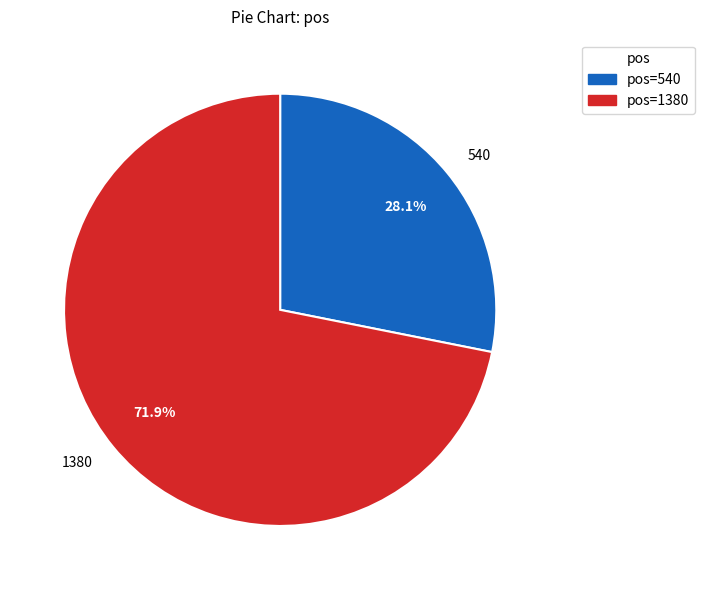

Which slice is the smallest?

540